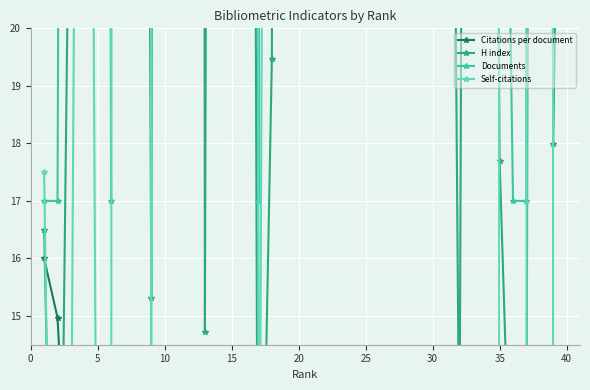

Is it true that H index equals 34.5 at 37?

False